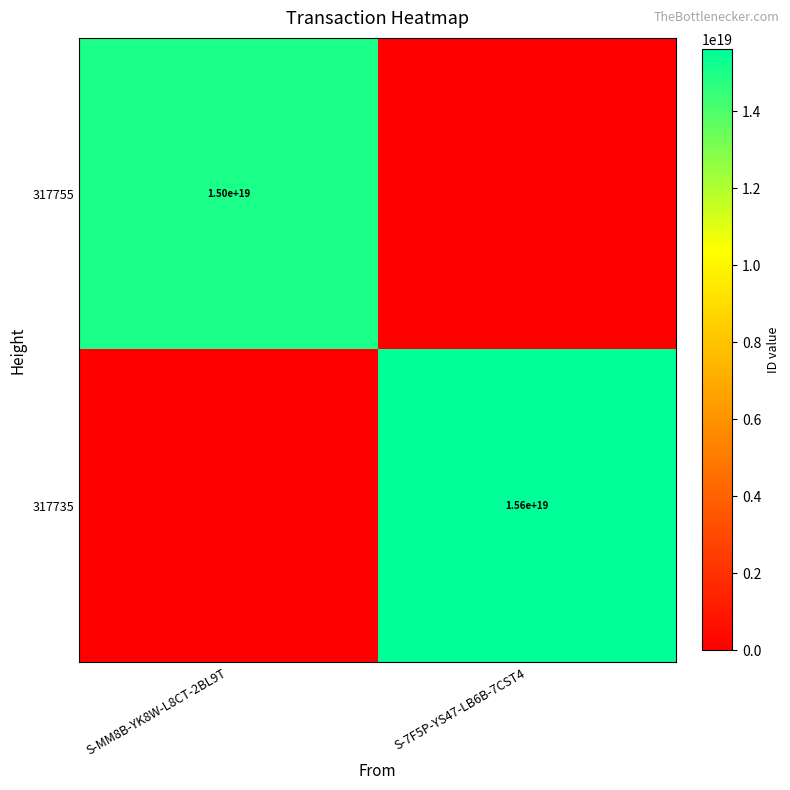

Is the value of 317755 at S-MM8B-YK8W-L8CT-2BL9T greater than the value of 317735 at S-7F5P-YS47-LB6B-7CST4?

No